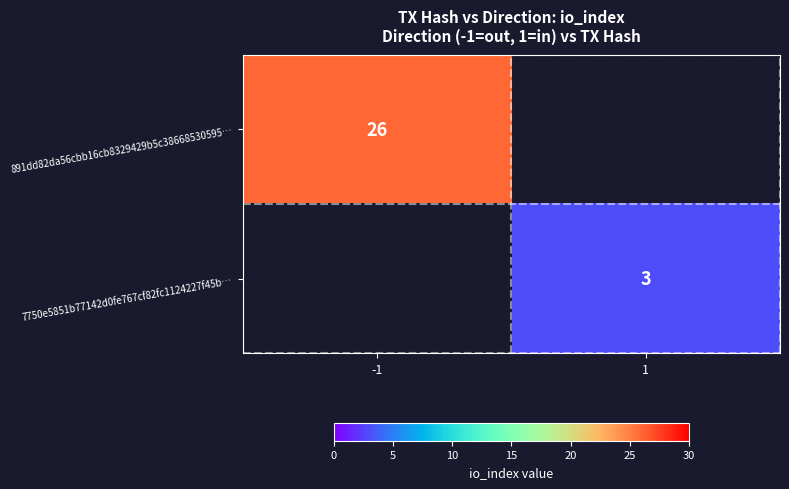

Is the value of 891dd82da56cbb16cb8329429b5c38668530595… at -1 greater than the value of 7750e5851b77142d0fe767cf82fc1124227f45b… at 1?

Yes